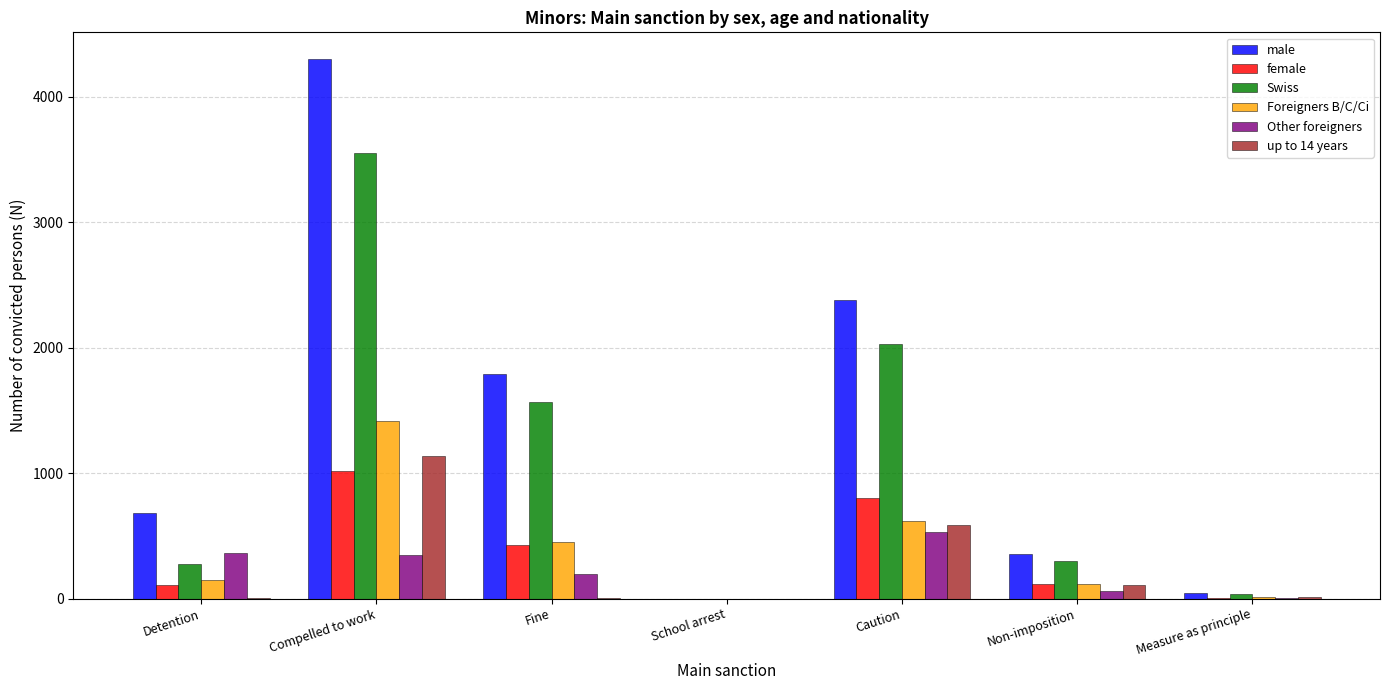

The value of Other foreigners at School arrest is 0. True or false?

True